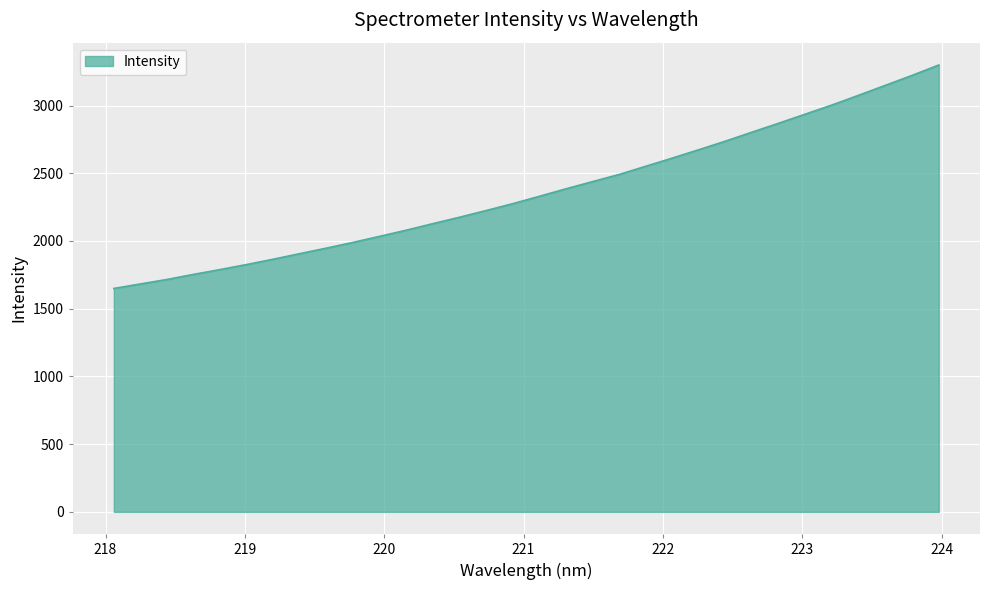

What is the greatest value displayed?

3299.3